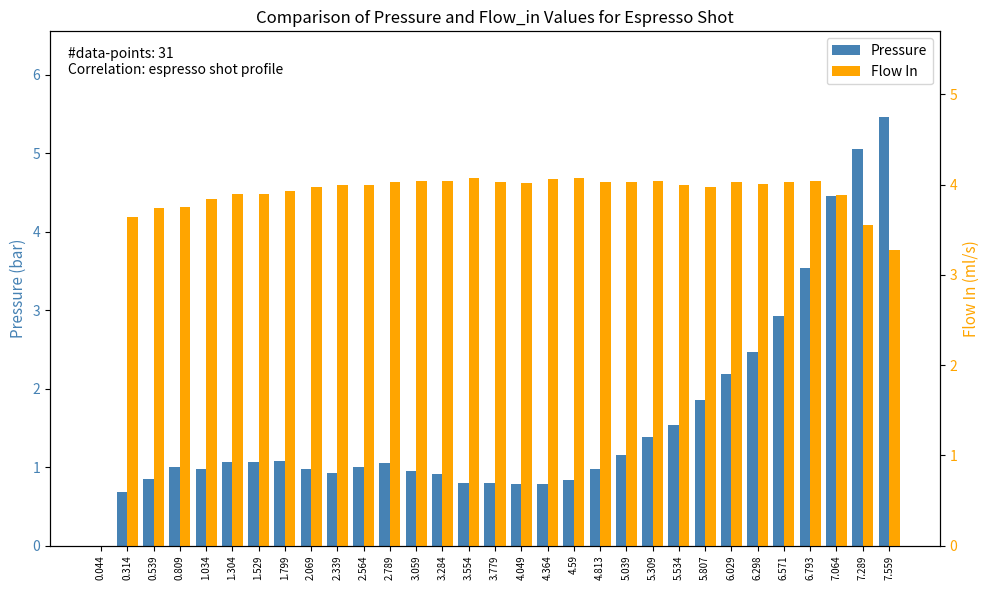

Between 2.564 and 3.284, which series saw the biggest shift?

Pressure